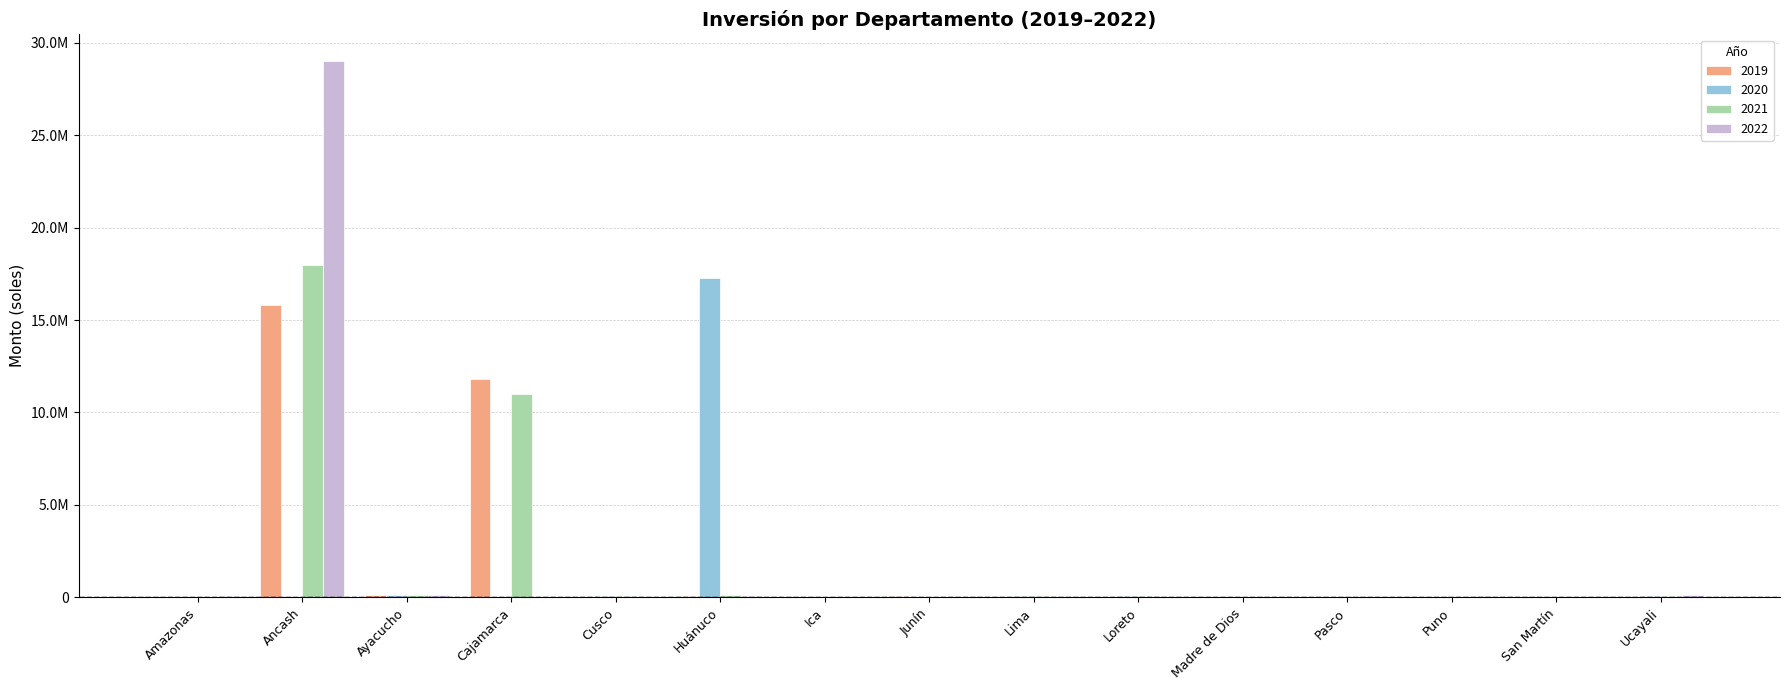

At which category is the sum across all series the highest?

Ancash